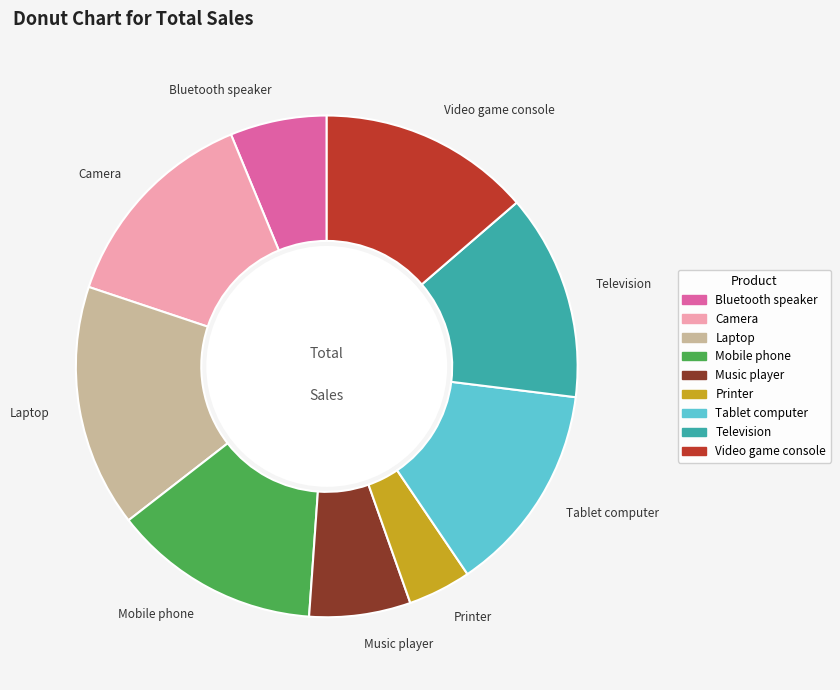

Is it true that Music player is 1% of the pie?

False